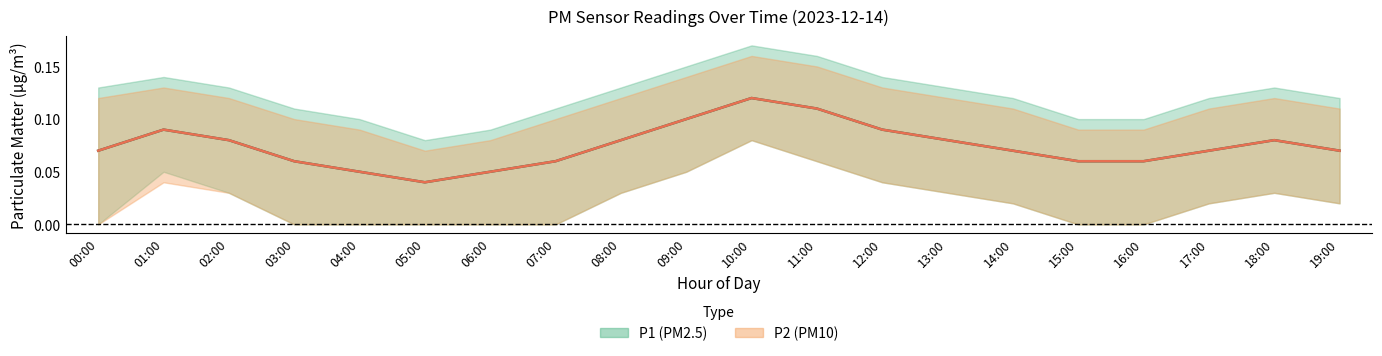

At which category does P1 (PM2.5) mean reach its first local valley?

05:00